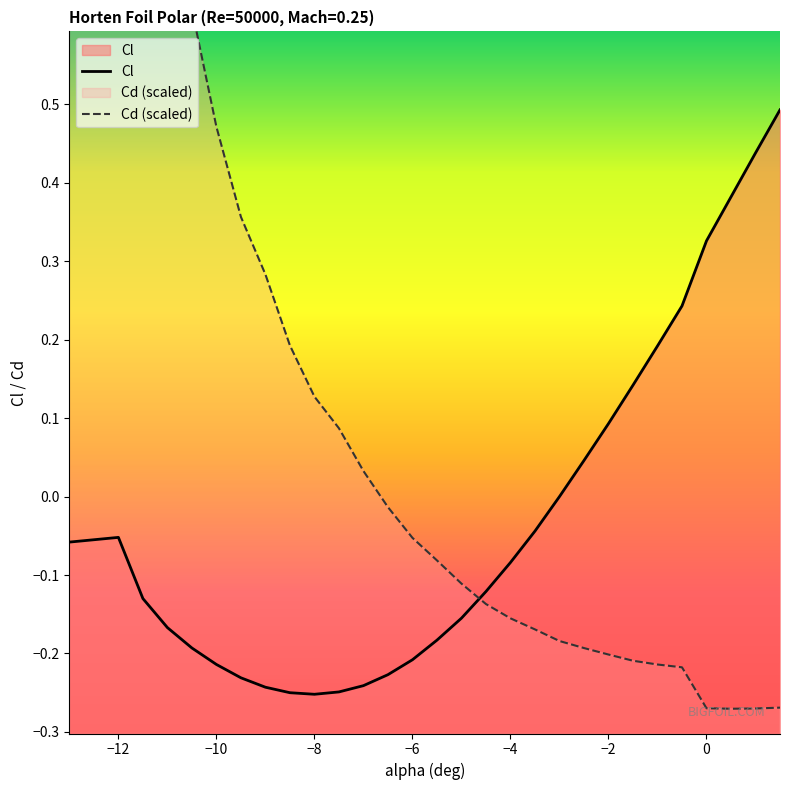

Count the number of data series in this chart.

2